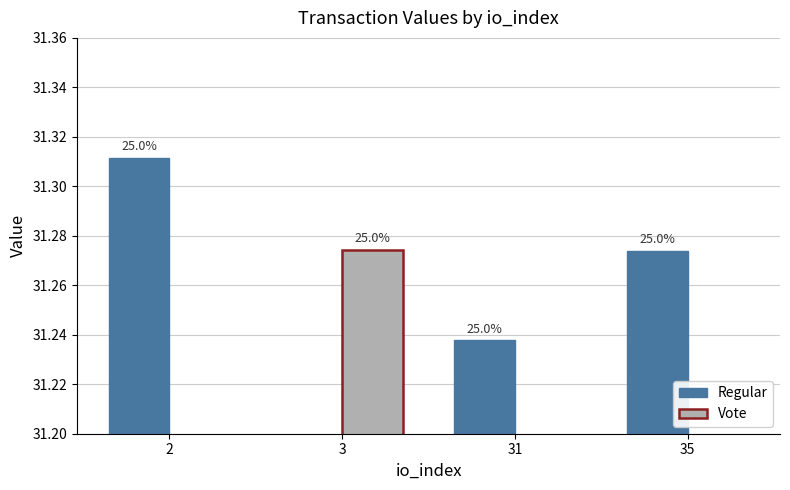

Reading right to left, what are all the values shown in this chart?

Regular: 31.3	31.2	0.0	31.3
Vote: 0.0	0.0	31.3	0.0